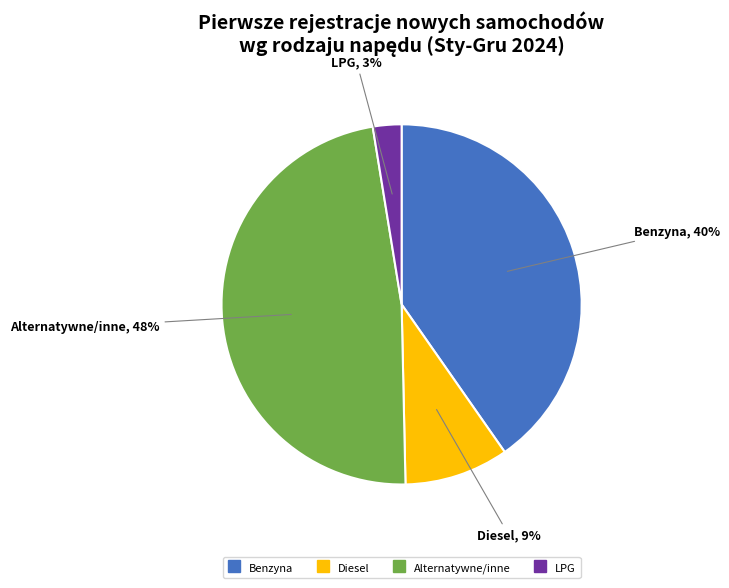

To the nearest percent, what is the combined percentage of Benzyna and LPG?

43%